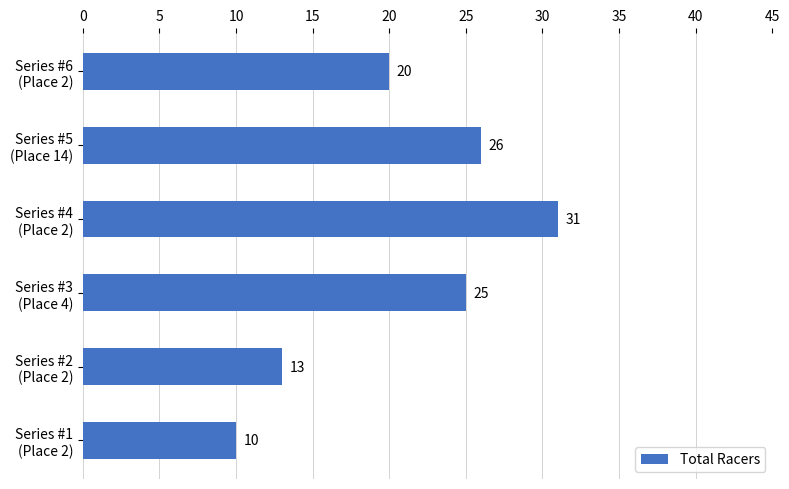

Rank the categories by value from lowest to highest.

Series #1
(Place 2), Series #2
(Place 2), Series #6
(Place 2), Series #3
(Place 4), Series #5
(Place 14), Series #4
(Place 2)